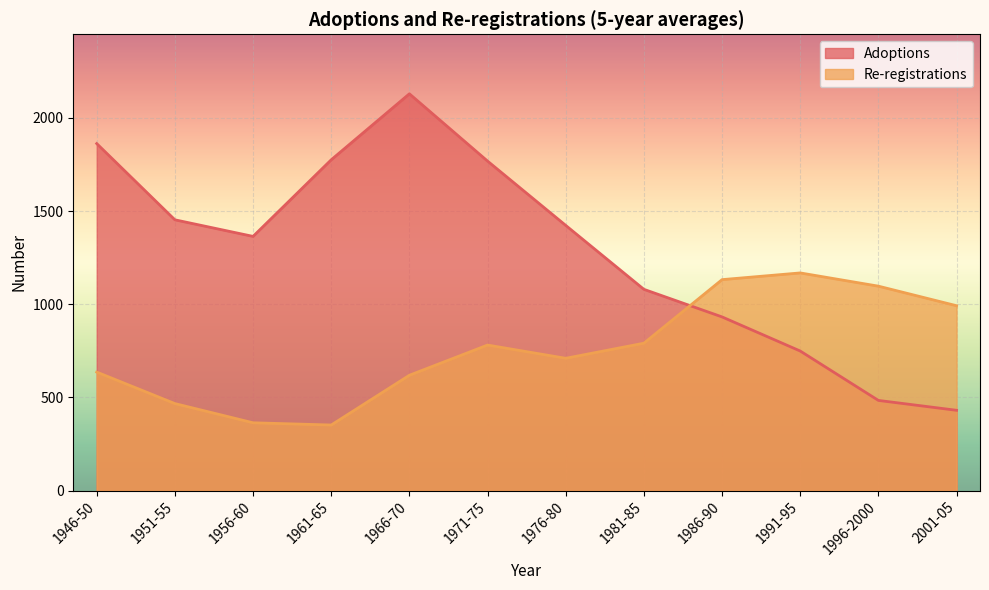

What is the average value of the Adoptions series?

1288